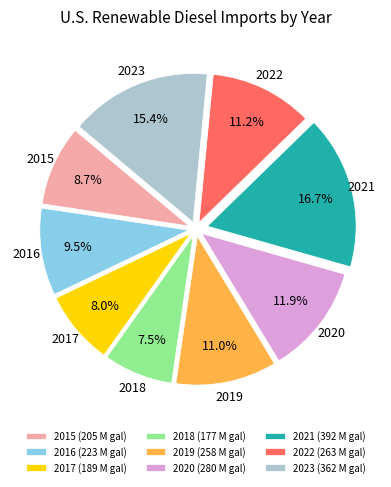

Is it true that 2016 is 1% of the pie?

False